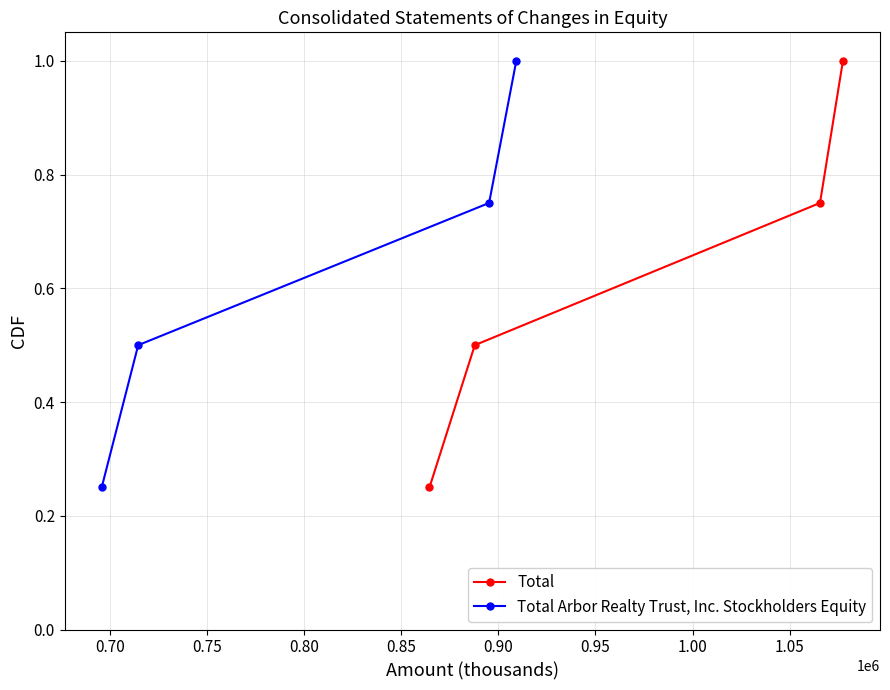

What is the minimum value for Total Arbor Realty Trust, Inc. Stockholders Equity?

0.2